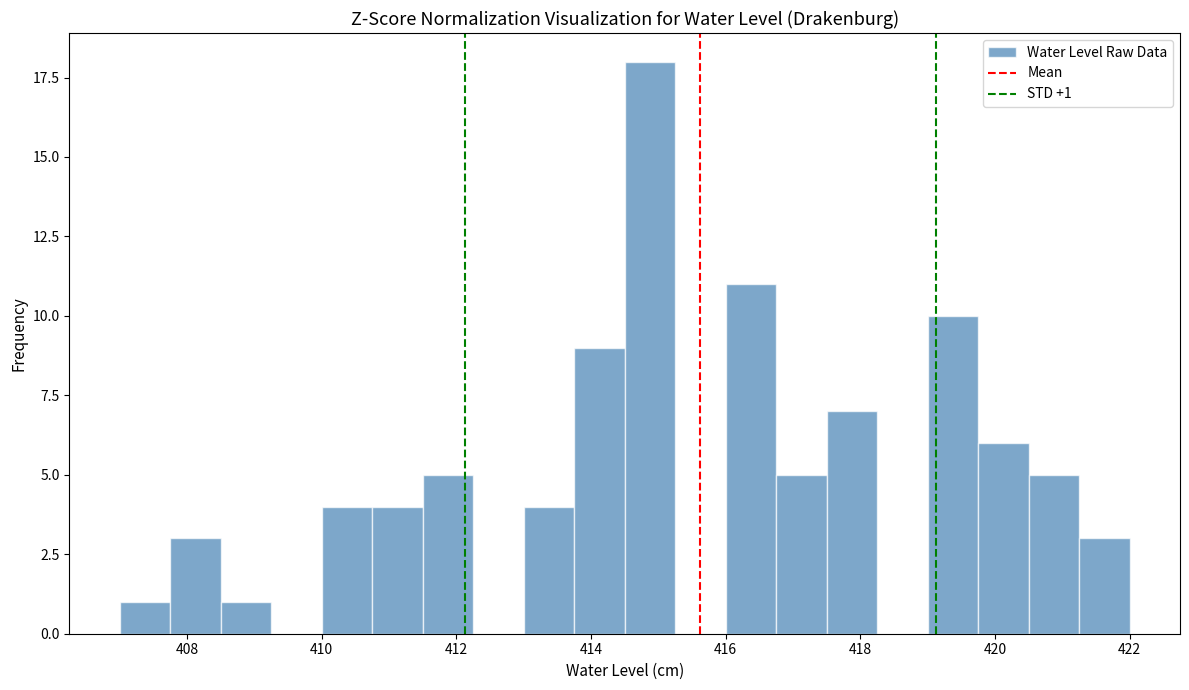

Around what value on the x-axis is the tallest bar? Give the approximate position of its centre, as read against the axis.

414.8